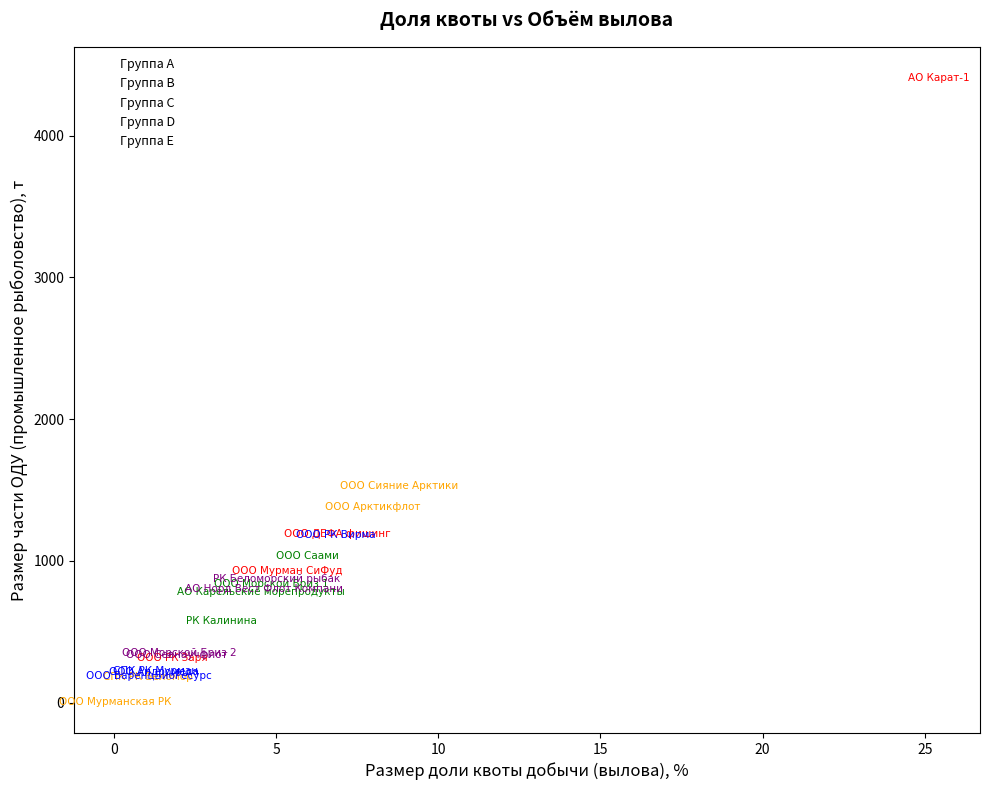

Which series has the widest spread of Y values?

Группа A